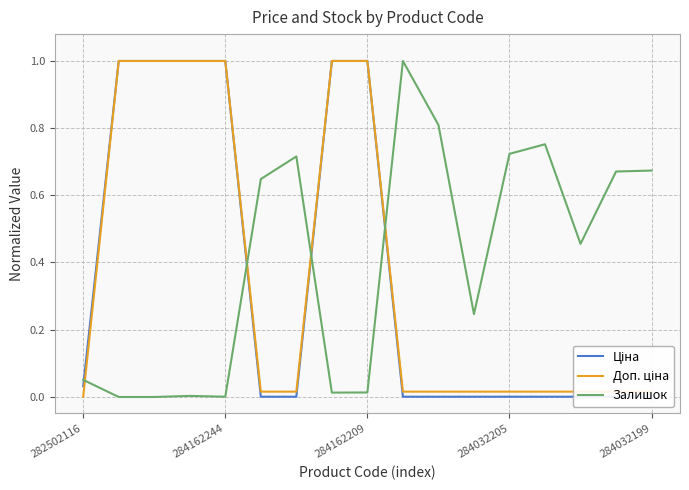

Rank the series by their average value, from highest to lowest.

Залишок, Доп. ціна, Ціна